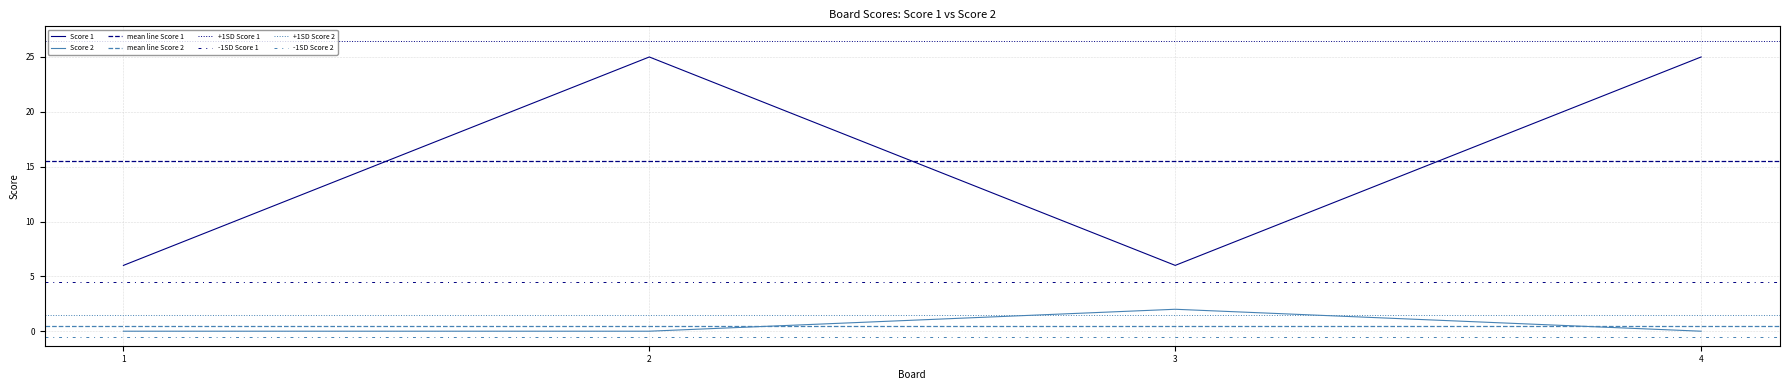

At which label does Score 2 reach its minimum?

1